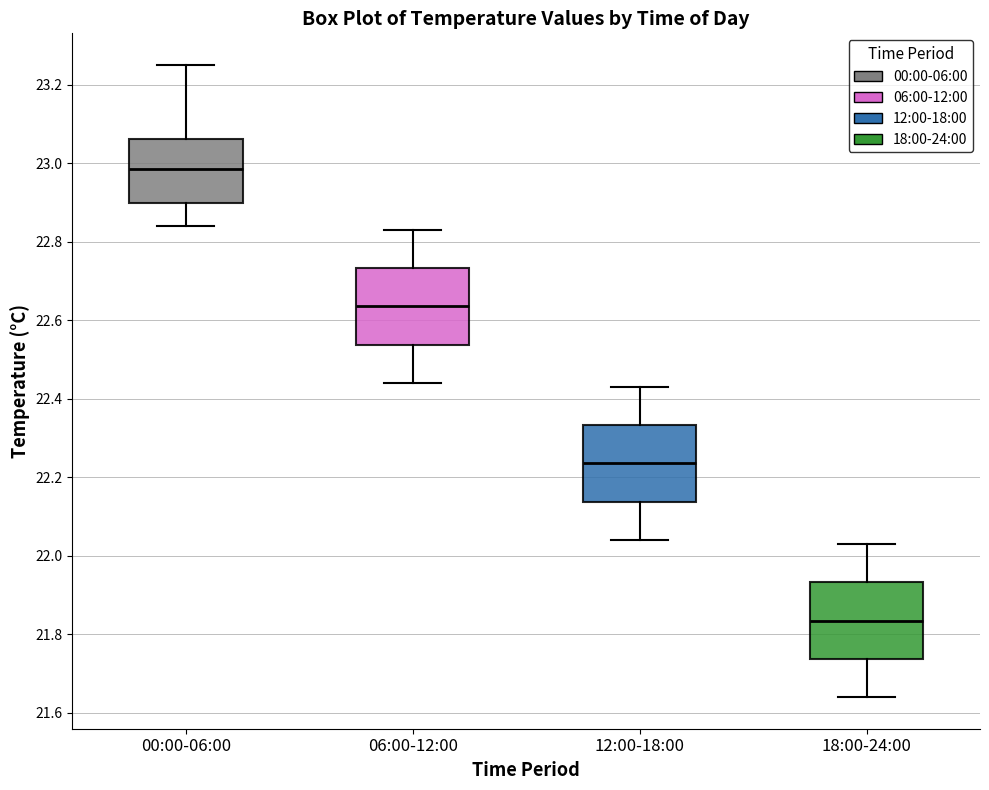

Where does the median line of the box for 00:00-06:00 sit on the y-axis? The values are not printed on the chart, so give them approximately, as read against the axis.

22.98